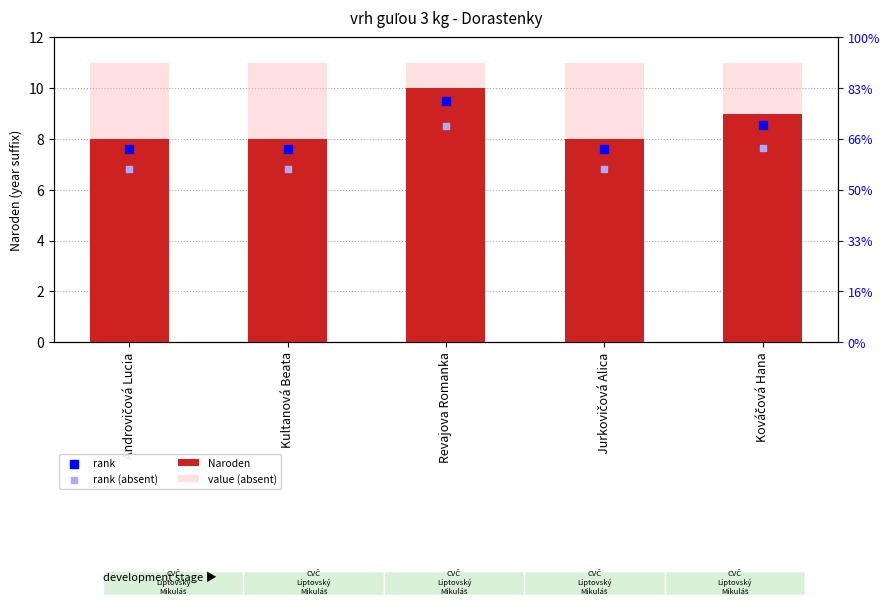

Is the value of rank at Kultanová Beata greater than the value of value (absent) at Jurkovičová Alica?

No